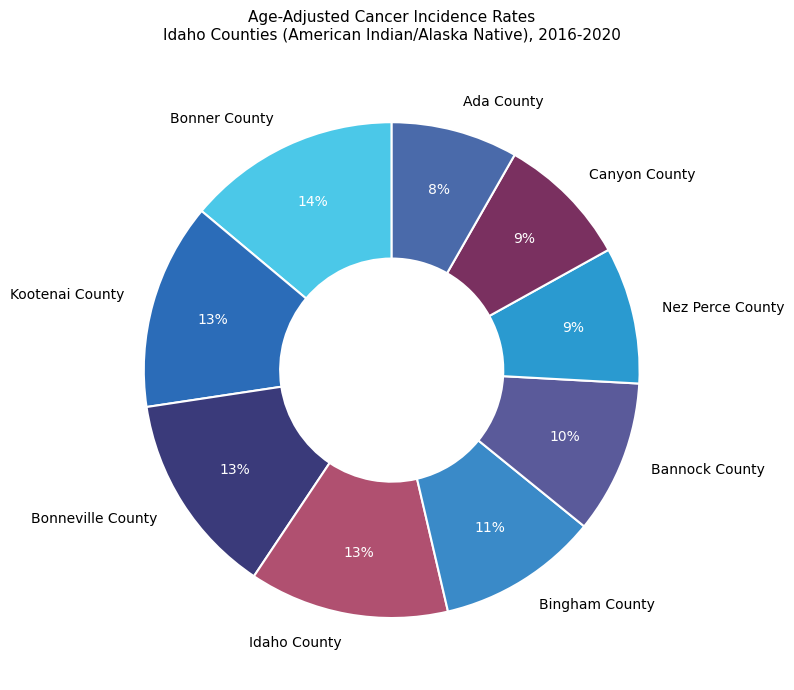

Is it true that Idaho County is 13% of the pie?

True